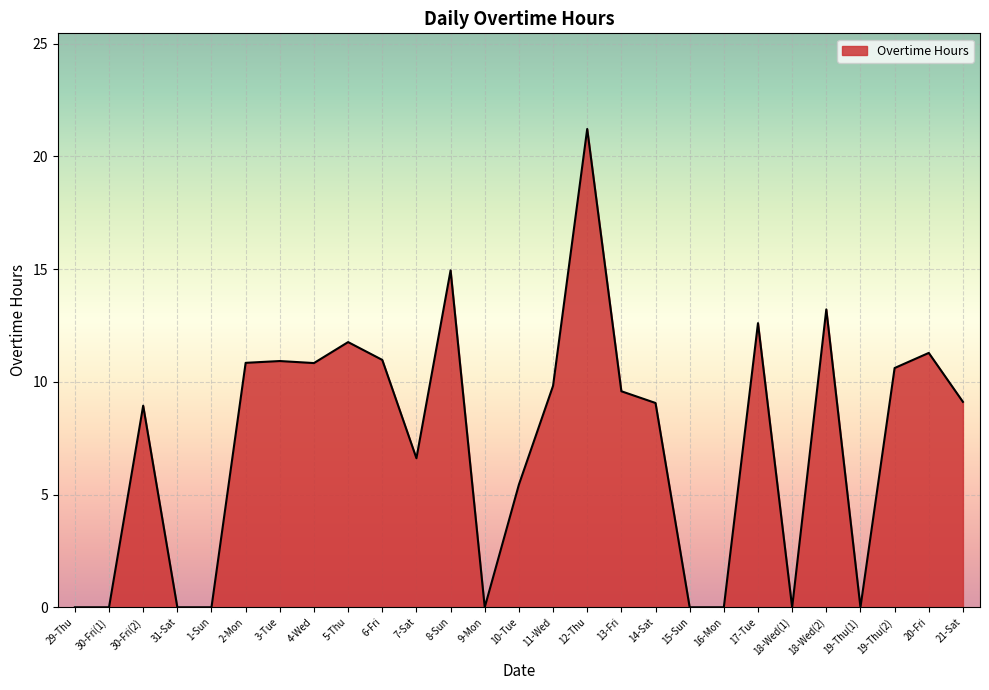

True or false: the data has more than 2 interior local peaks.

True